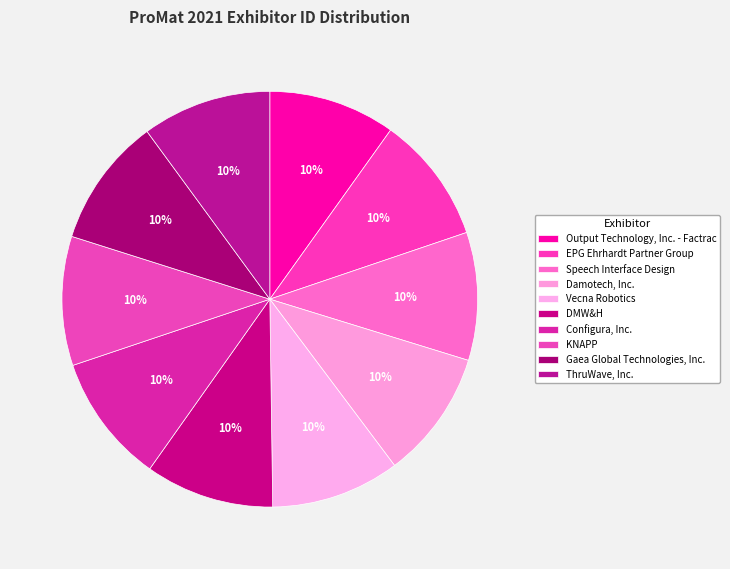

What portion of the pie excludes ThruWave, Inc.?

89.9%